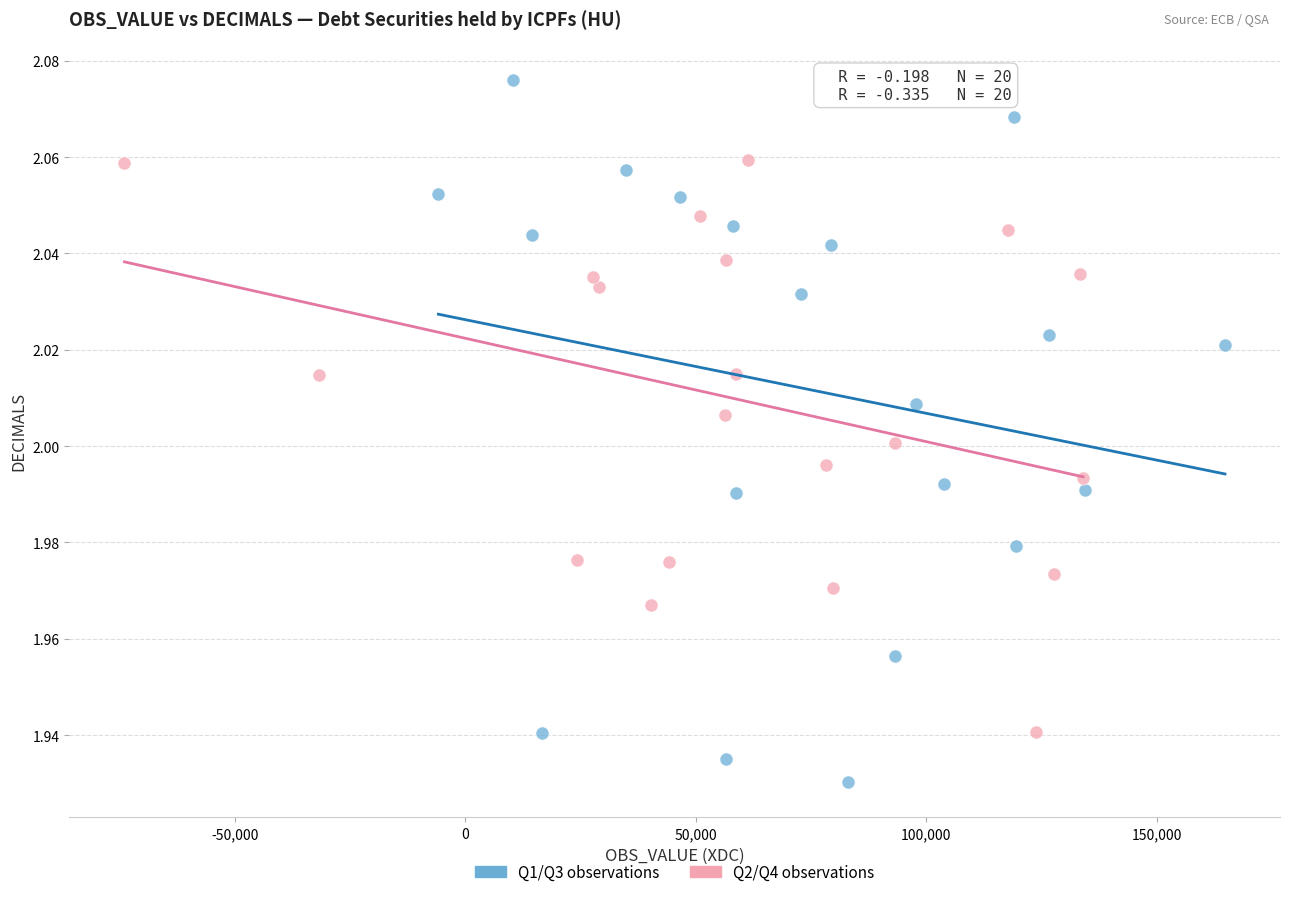

What are all the series names shown in the legend?

Q1/Q3 observations, Q2/Q4 observations